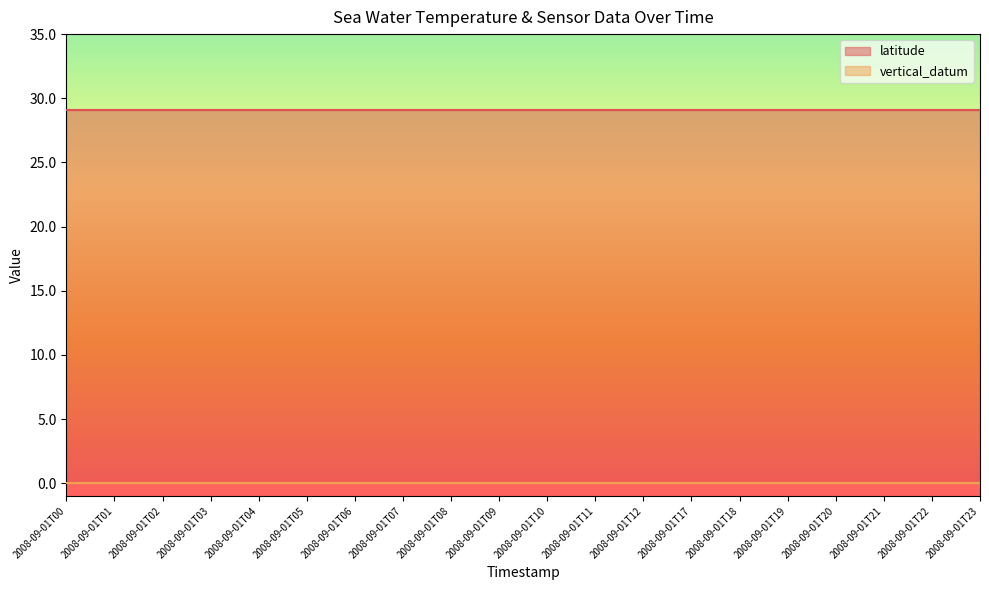

What are all the series names shown in the legend?

latitude, vertical_datum